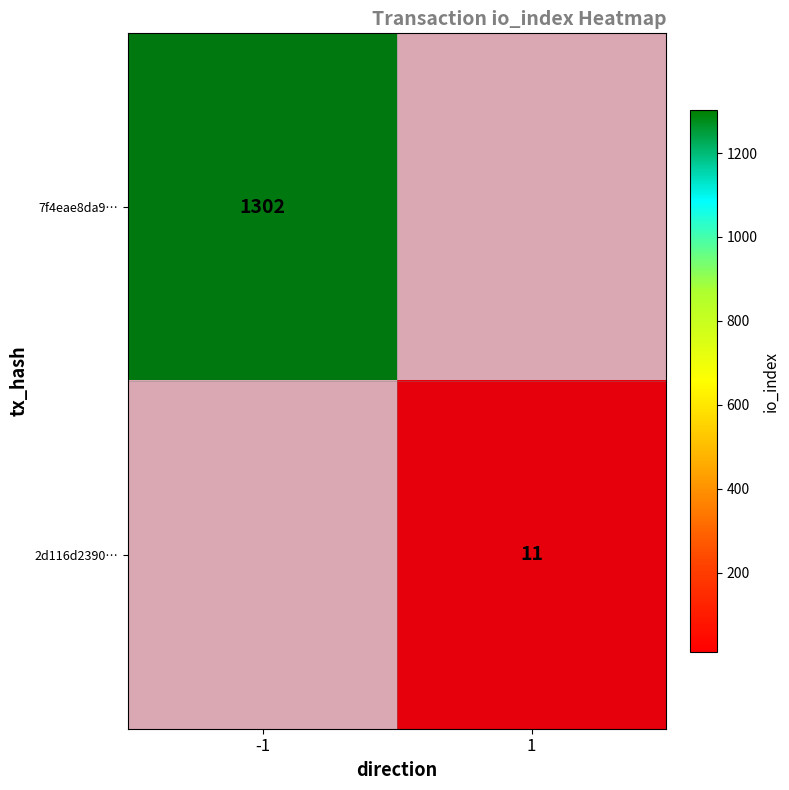

What value does the 7f4eae8da9… series have at -1, to the nearest 100?

1300